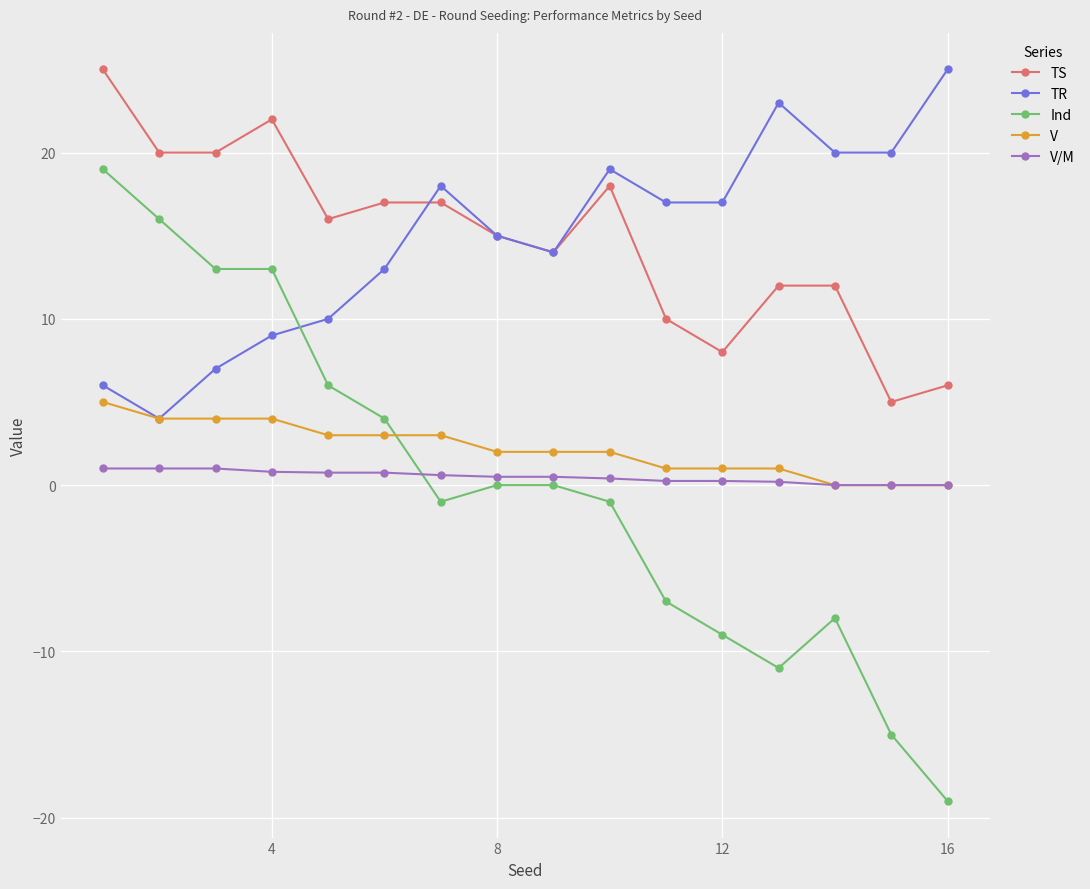

How many lines are shown in the chart?

5